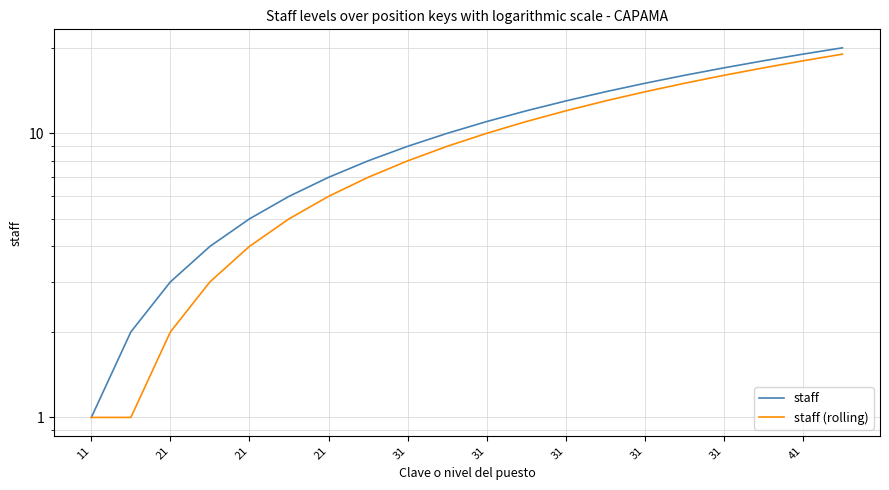

What is the label of the 3rd point from the right?

17